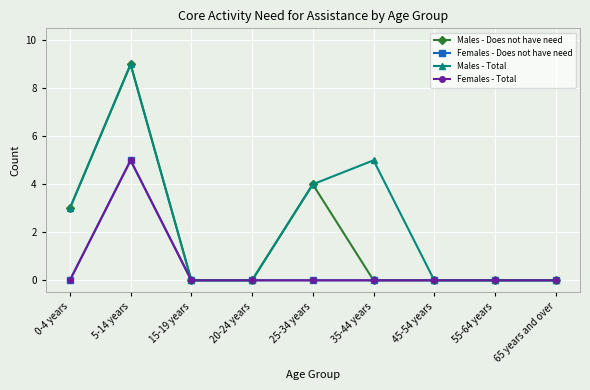

How many interior local peaks does the Males - Total series have?

2